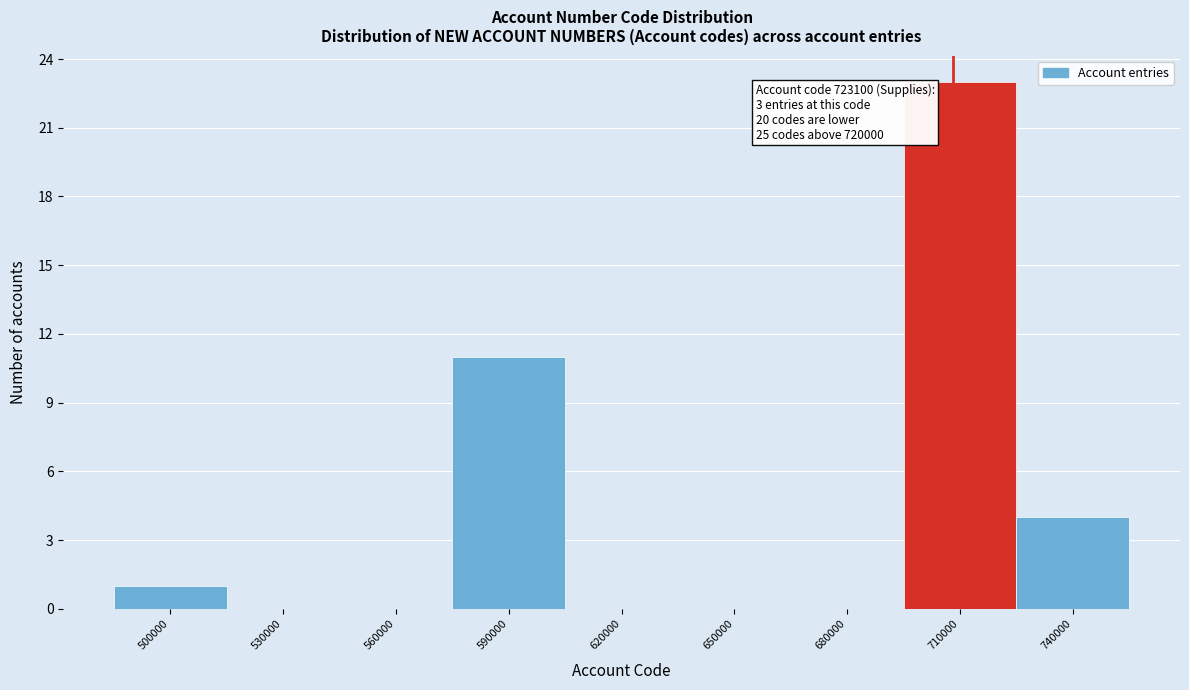

Reading left to right, list all the values displayed in this chart.

500000=1	530000=0	560000=0	590000=11	620000=0	650000=0	680000=0	710000=23	740000=4